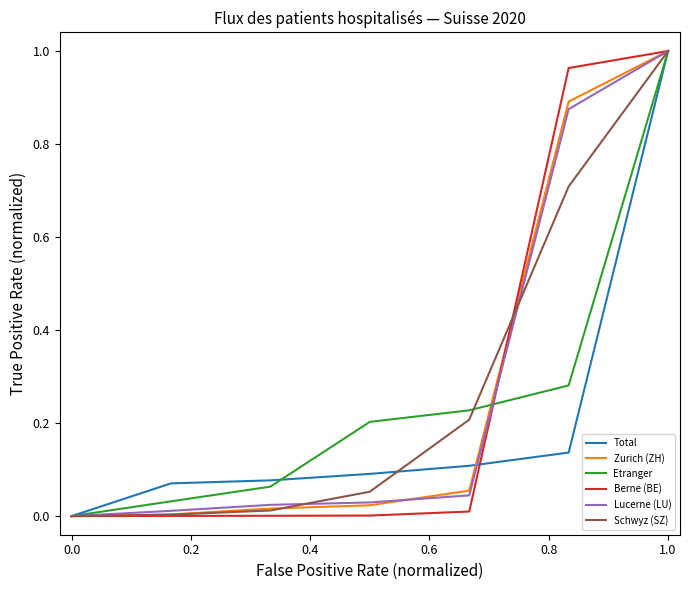

What are all the series names shown in the legend?

Total, Zurich (ZH), Etranger, Berne (BE), Lucerne (LU), Schwyz (SZ)